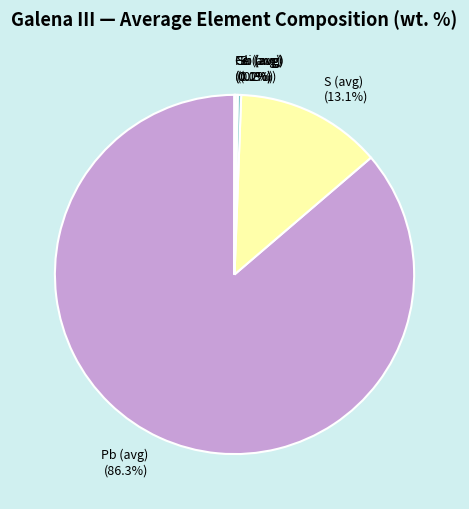

What is the total percentage of Bi (avg) and Pb (avg)?

86.6%